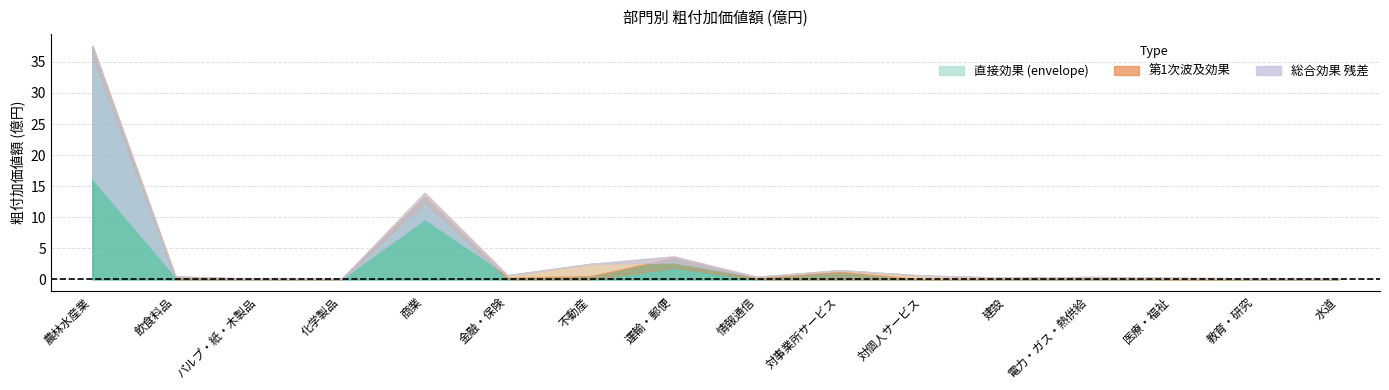

What is the label of the 9th point from the right?

運輸・郵便